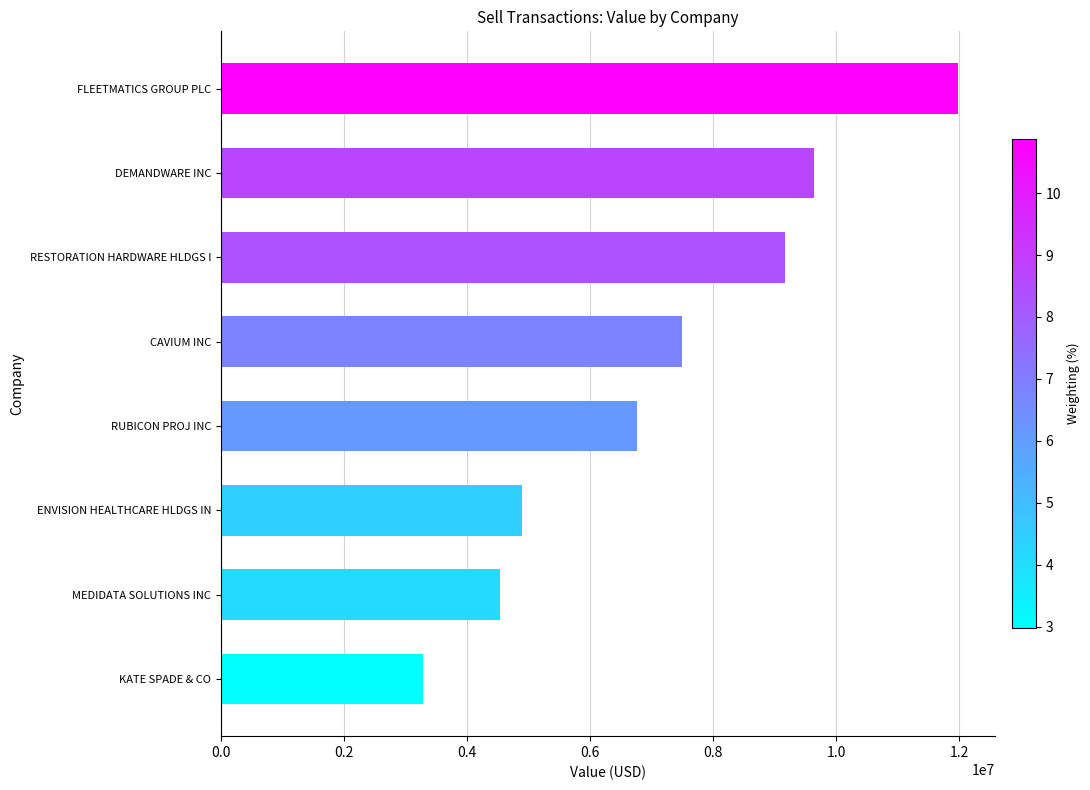

Where is the data nearest to the value 7629000?

CAVIUM INC